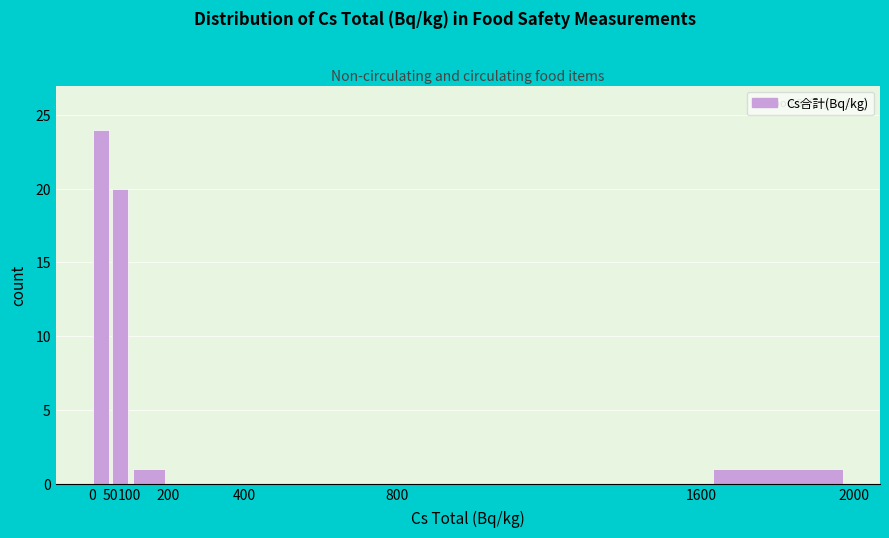

Which range on the x-axis has the tallest bar?

0 to 50